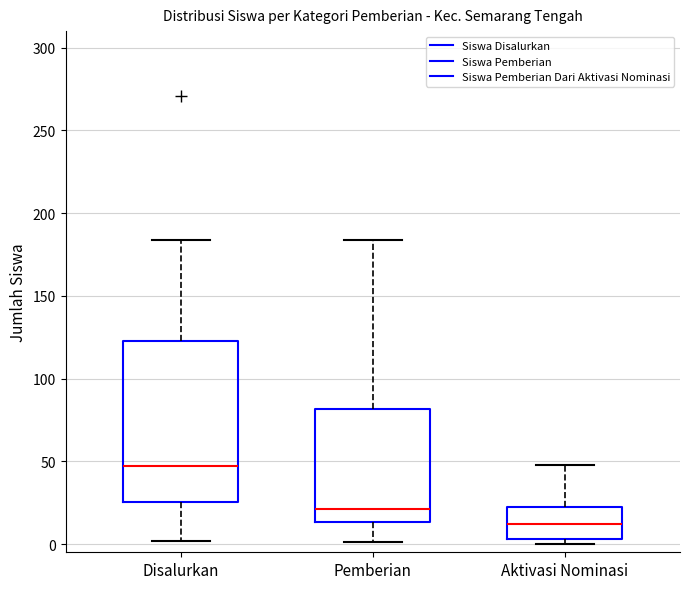

Reading left to right, read every box against the y-axis: the position of its median line, the range the box covers, and the ends of its whiskers. The values are not printed on the chart, so give them approximately, as read against the axis.

Disalurkan: median 45, box 25 to 125, whiskers 0 to 185
Pemberian: median 20, box 15 to 80, whiskers 0 to 185
Aktivasi Nominasi: median 10, box 5 to 25, whiskers 0 to 50